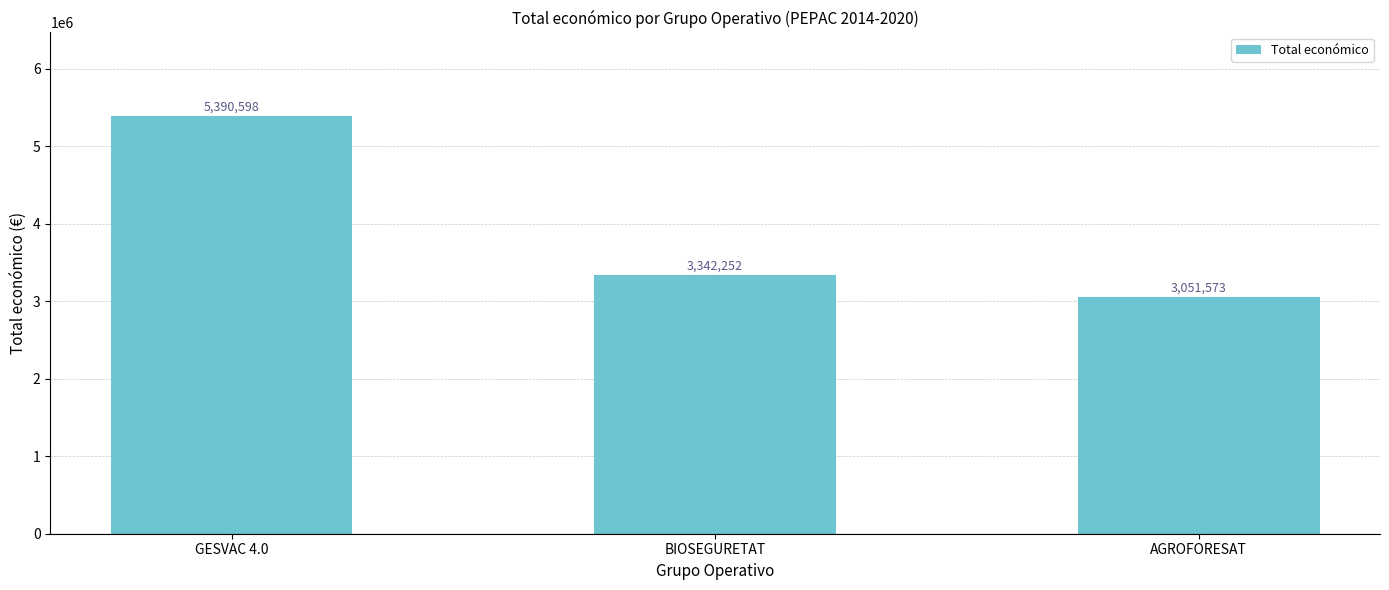

What is the smallest value displayed?

3051573